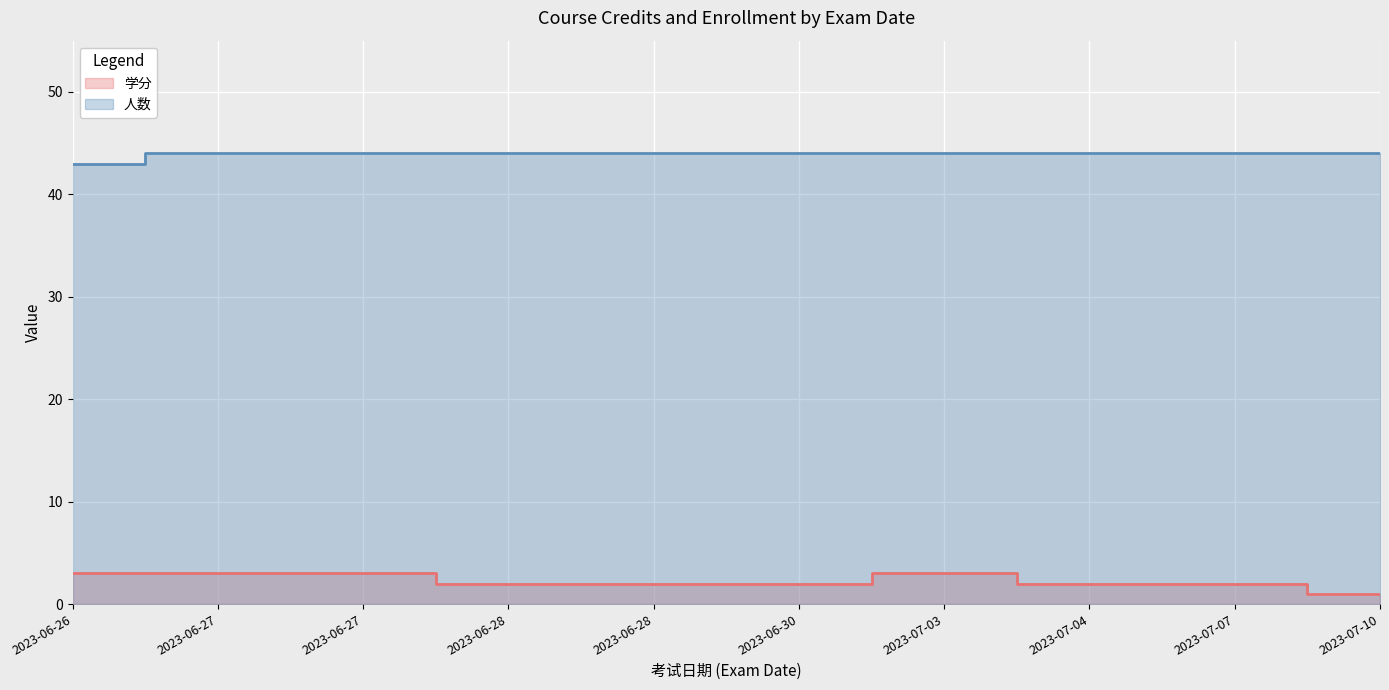

At how many categories does at least one series exceed 33?

10